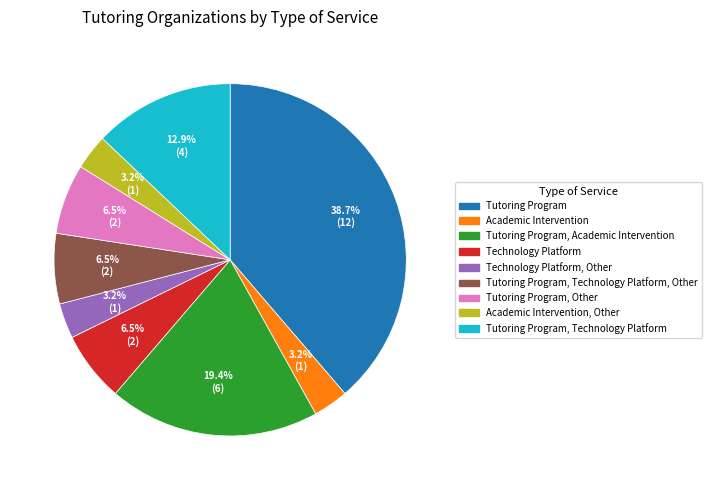

Is there a majority slice in this chart?

No